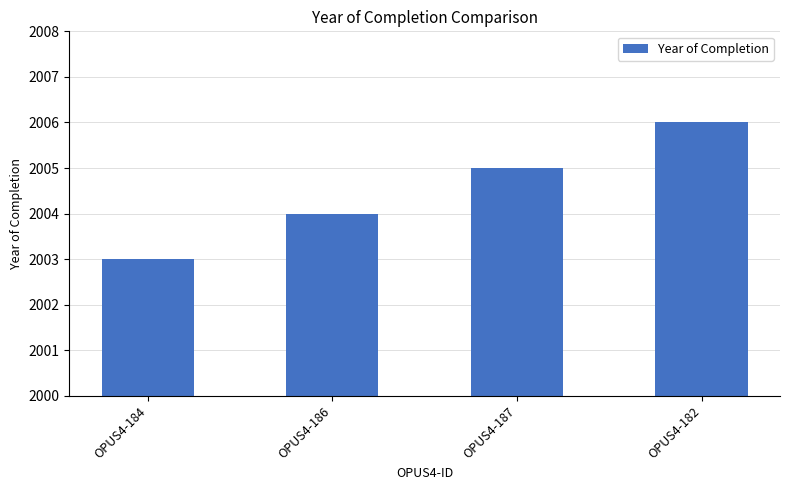

What is the label of the 4th bar from the right?

OPUS4-184